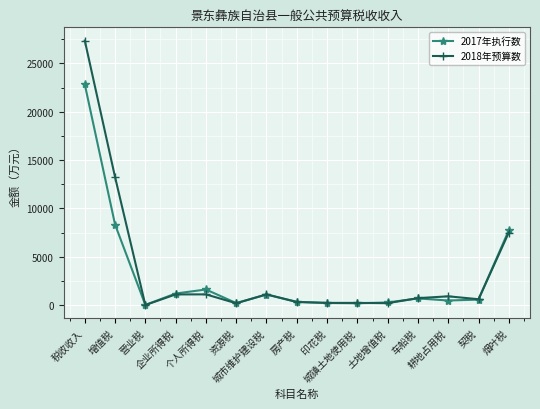

True or false: 2018年预算数 has more than 1 points higher than both neighbors.

True